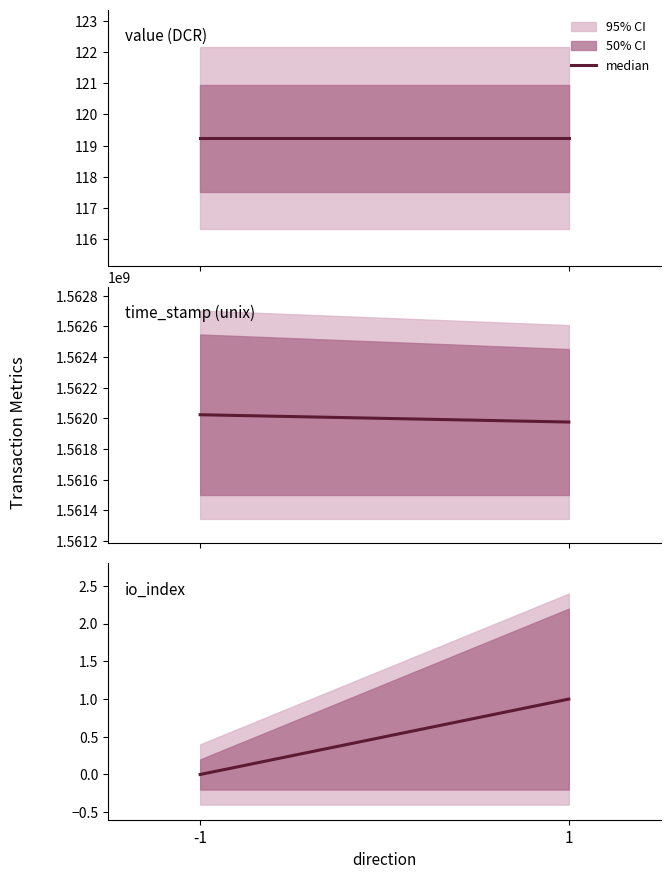

What is the total value across all series at -1?

1562024579.2